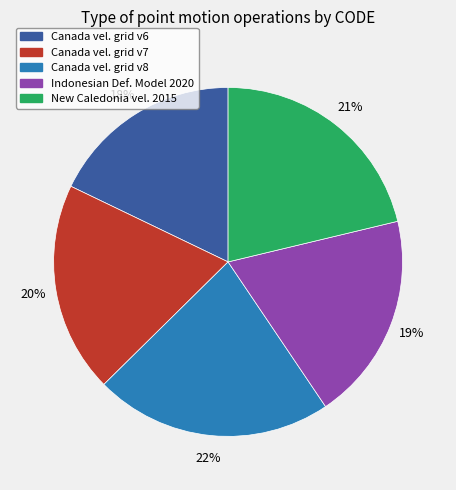

What percentage is the Canada vel. grid v7 slice, to the nearest percent?

20%